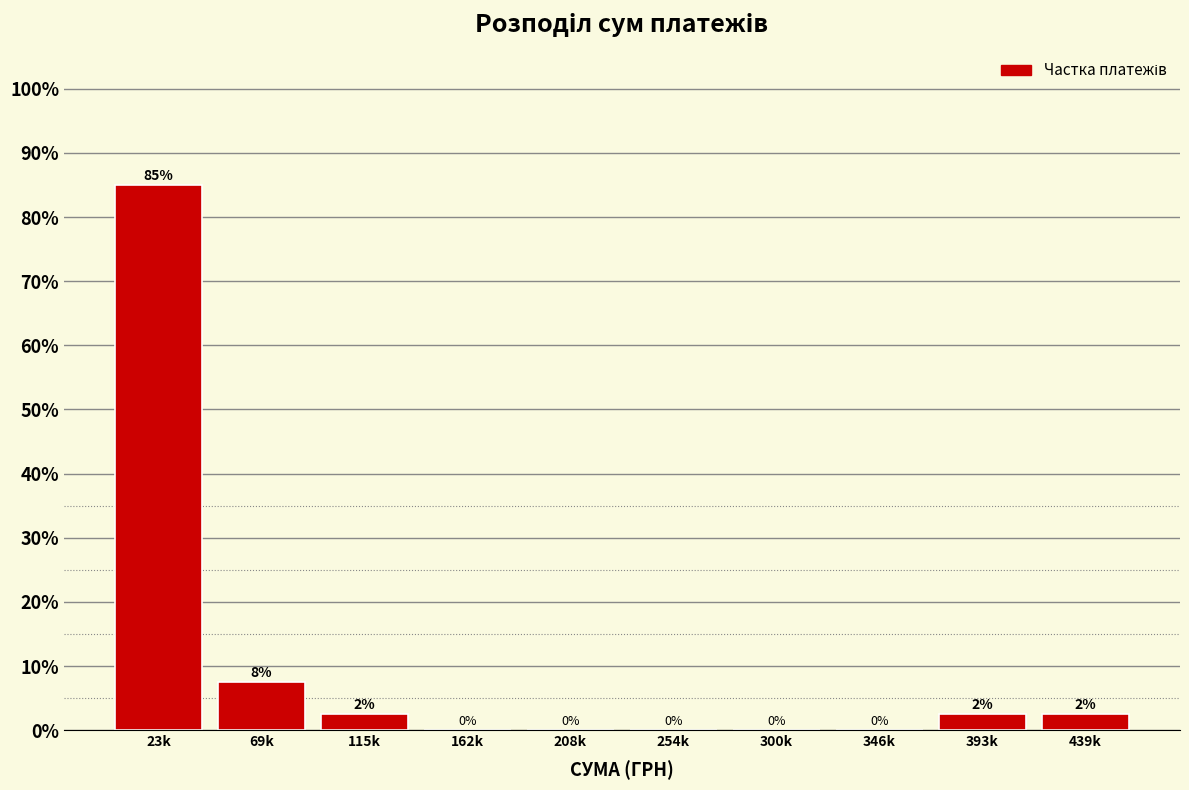

Which category has the highest value across all series?

23k